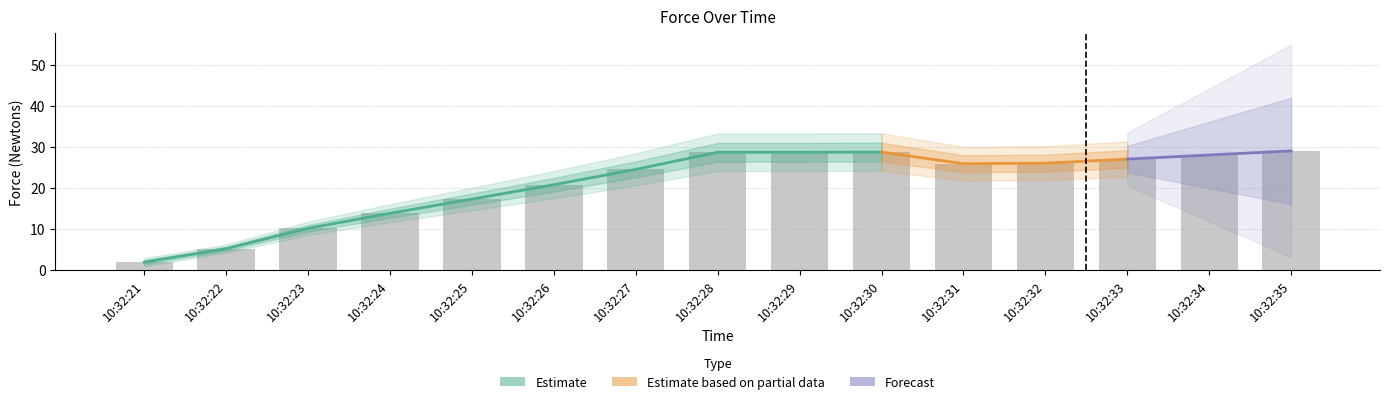

The value at 10:32:33 is 38.5. True or false?

False